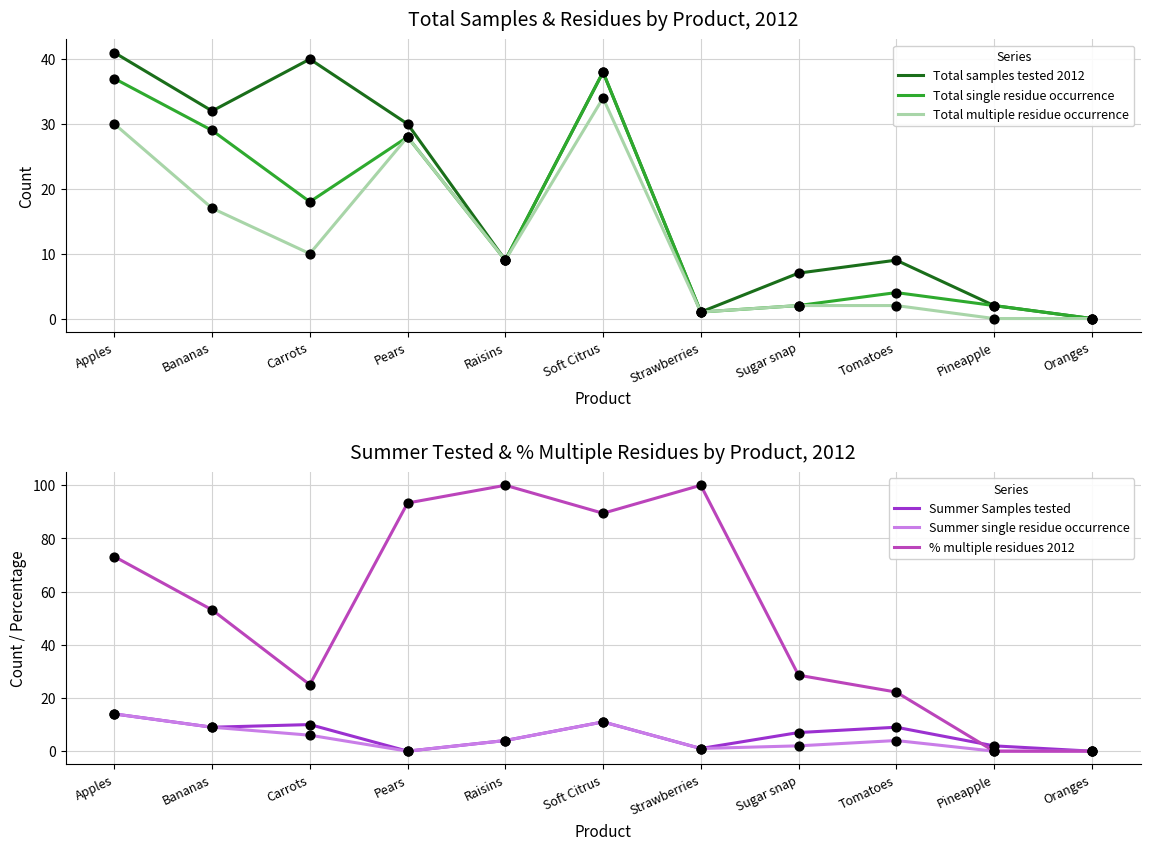

Which series contains the highest Y value?

% multiple residues 2012